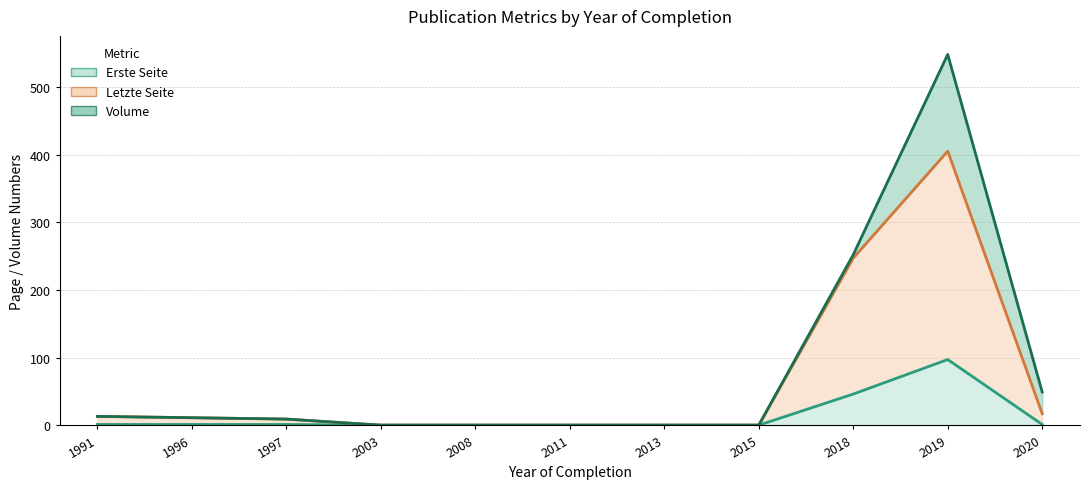

How many lines are shown in the chart?

3